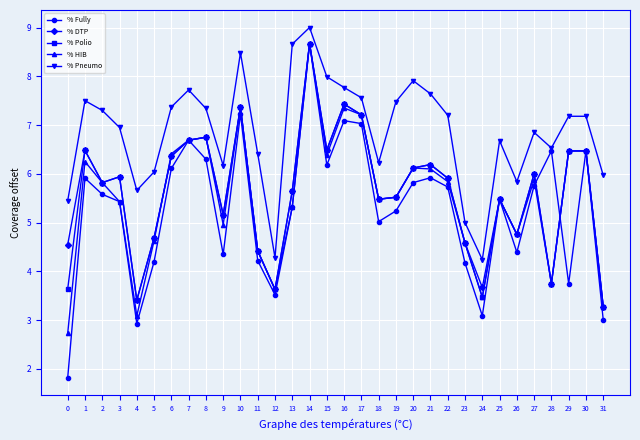

Between 5 and 8, which series saw the biggest shift?

% HIB